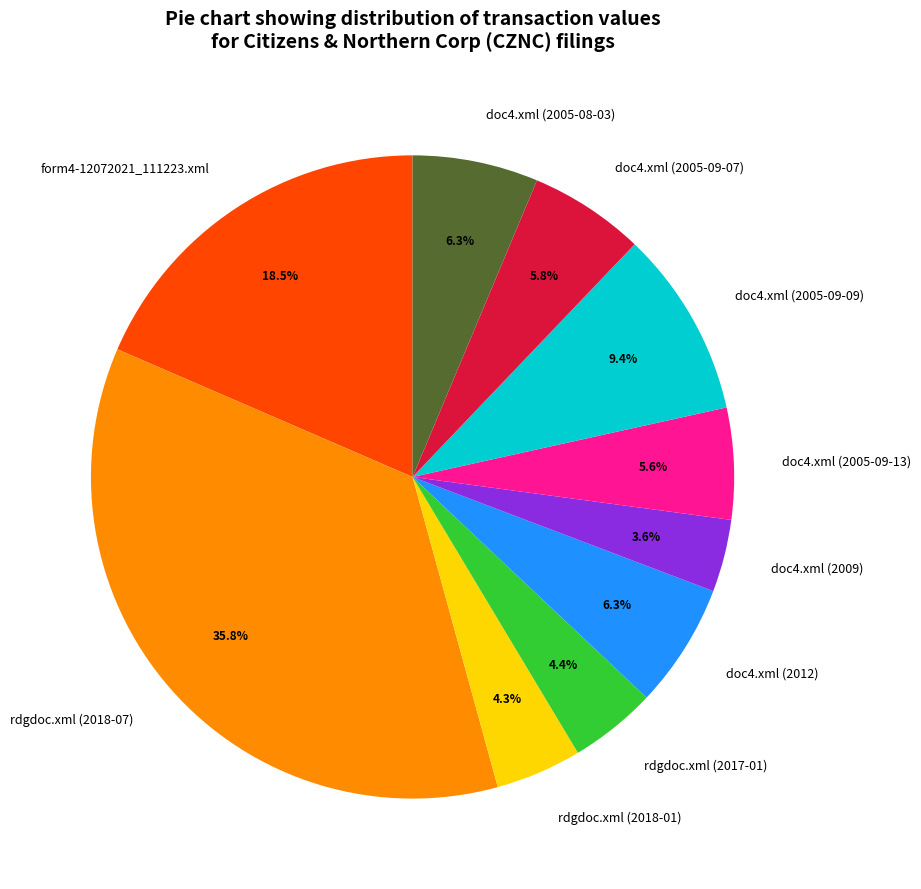

Is there a majority slice in this chart?

No